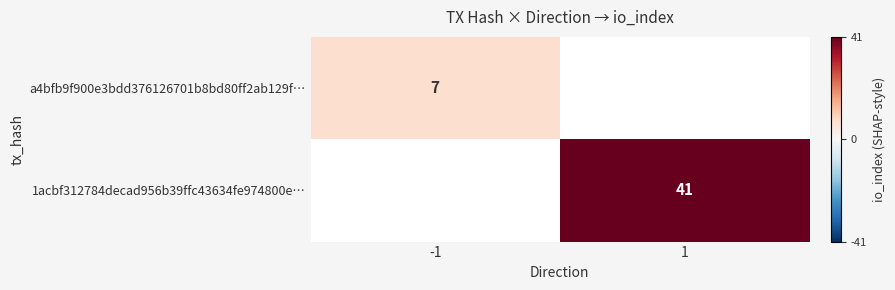

The a4bfb9f900e3bdd376126701b8bd80ff2ab129f… series shows 4 at -1. True or false?

False